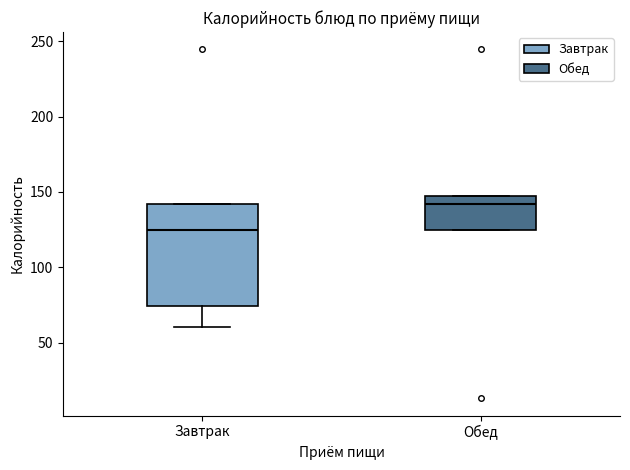

Reading left to right, read every box against the y-axis: the position of its median line, the range the box covers, and the ends of its whiskers. The values are not printed on the chart, so give them approximately, as read against the axis.

Завтрак: median 125, box 75 to 140, whiskers 60 to 140
Обед: median 140, box 125 to 145, whiskers 125 to 145